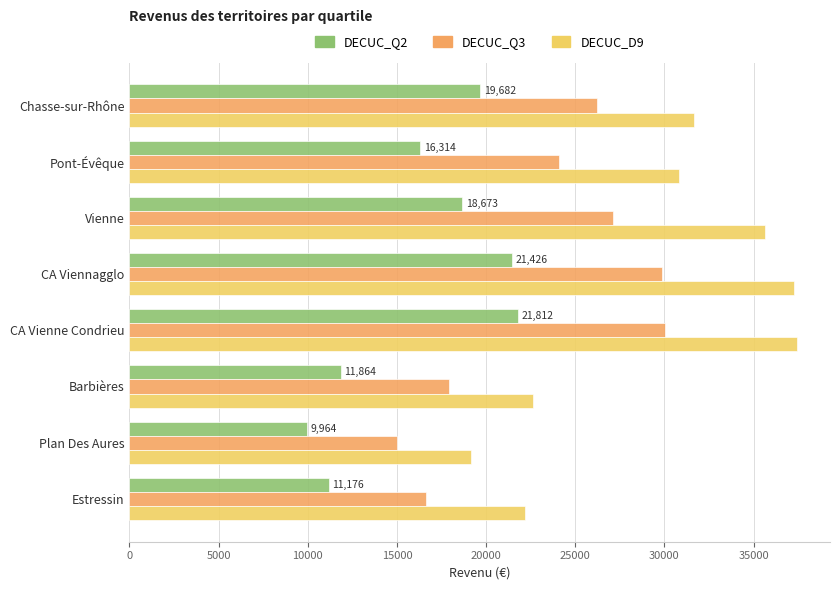

Which series changed the most between Vienne and CA Vienne Condrieu?

DECUC_Q2